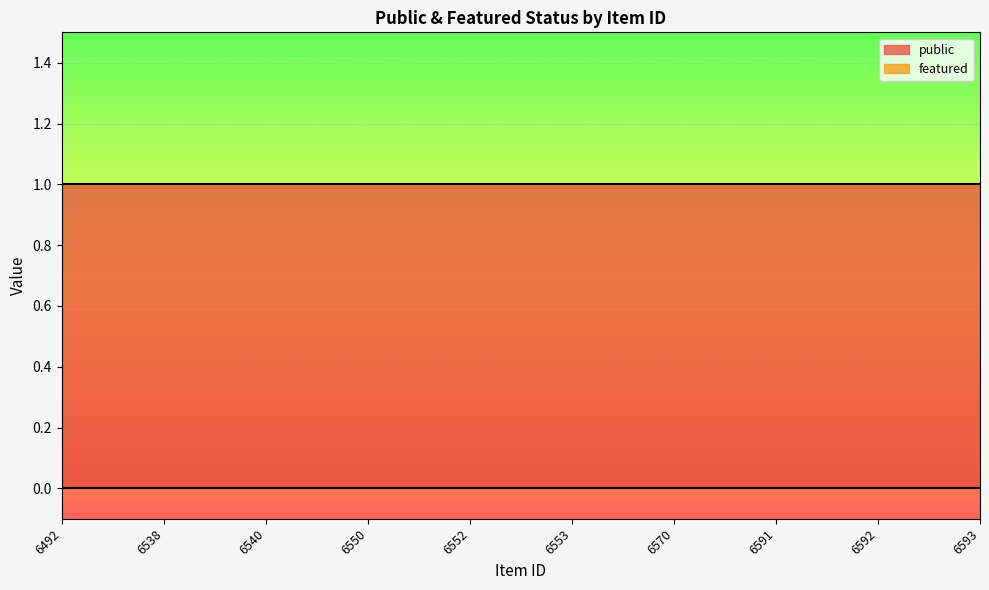

What are all the series names shown in the legend?

public, featured